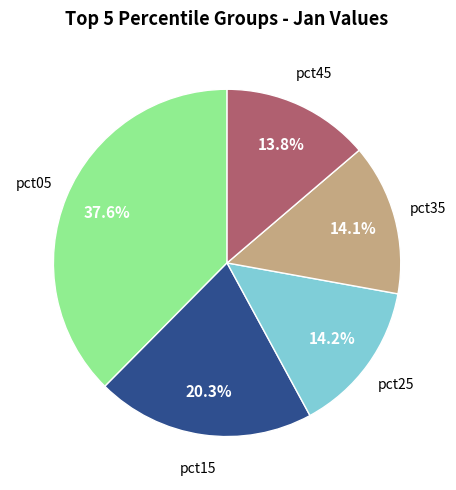

Is there any slice that represents more than half of the pie?

No